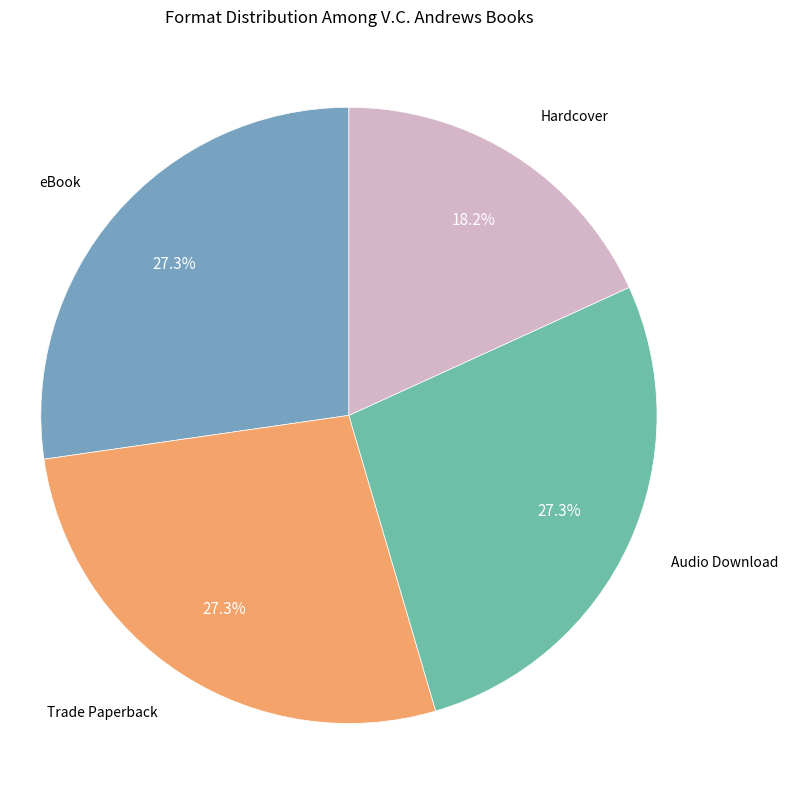

Which category has the biggest portion of the pie?

eBook